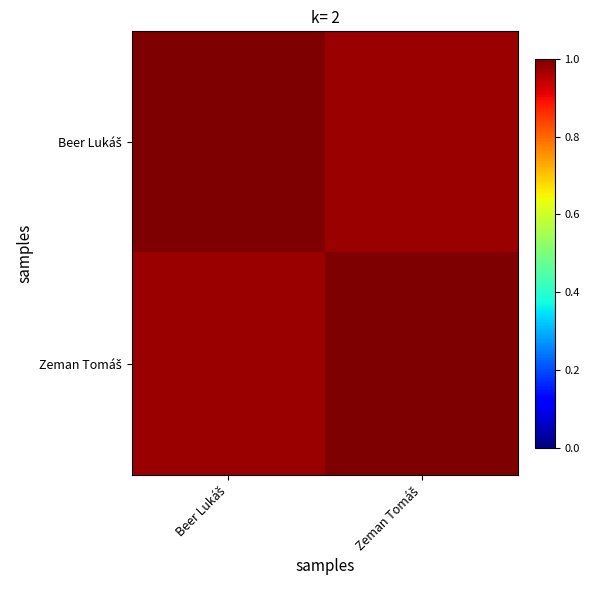

At which category does the chart reach its minimum across all series?

Zeman Tomáš